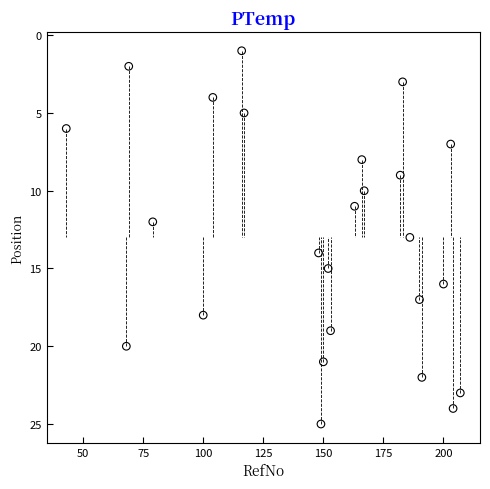

What is the range of Y values (max minus min)?

24